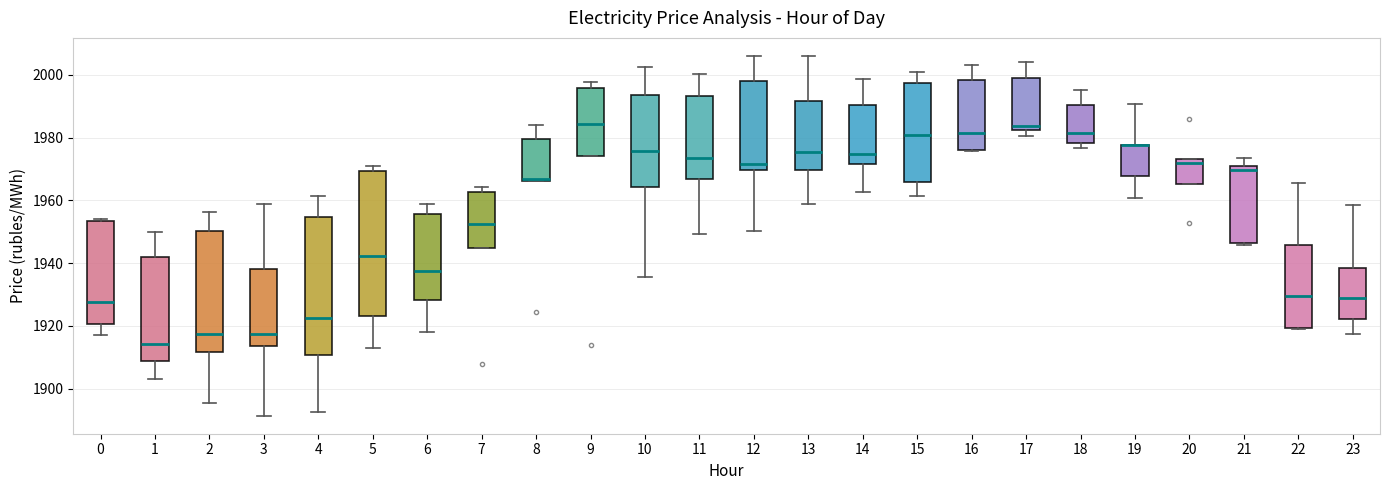

Reading left to right, transcribe this box plot: for each box, give where its median line is, the range the box spans, and where its two whiskers end, as read against the y-axis. The values are not printed on the chart, so give them approximately, as read against the axis.

0: median 1928, box 1920 to 1954, whiskers 1918 to 1954 (just above the box's upper edge)
1: median 1914, box 1908 to 1942, whiskers 1904 to 1950
2: median 1918, box 1912 to 1950, whiskers 1896 to 1956
3: median 1918, box 1914 to 1938, whiskers 1892 to 1958
4: median 1922, box 1910 to 1954, whiskers 1892 to 1962
5: median 1942, box 1924 to 1970, whiskers 1912 to 1970 (just above the box's upper edge)
6: median 1938, box 1928 to 1956, whiskers 1918 to 1958
7: median 1952, box 1944 to 1962, whiskers 1944 to 1964
8: median 1966 (just above the box's lower edge), box 1966 to 1980, whiskers 1966 to 1984
9: median 1984, box 1974 to 1996, whiskers 1974 to 1998
10: median 1976, box 1964 to 1994, whiskers 1936 to 2002
11: median 1974, box 1966 to 1994, whiskers 1950 to 2000
12: median 1972, box 1970 to 1998, whiskers 1950 to 2006
13: median 1976, box 1970 to 1992, whiskers 1958 to 2006
14: median 1974, box 1972 to 1990, whiskers 1962 to 1998
15: median 1980, box 1966 to 1998, whiskers 1962 to 2002
16: median 1982, box 1976 to 1998, whiskers 1976 to 2004
17: median 1984, box 1982 to 2000, whiskers 1980 to 2004
18: median 1982, box 1978 to 1990, whiskers 1976 to 1996
19: median 1978 (drawn on the box's upper edge), box 1968 to 1978, whiskers 1960 to 1990
20: median 1972, box 1966 to 1974, whiskers 1966 to 1974
21: median 1970, box 1946 to 1972, whiskers 1946 to 1974
22: median 1930, box 1920 to 1946, whiskers 1918 to 1966
23: median 1928, box 1922 to 1938, whiskers 1918 to 1958